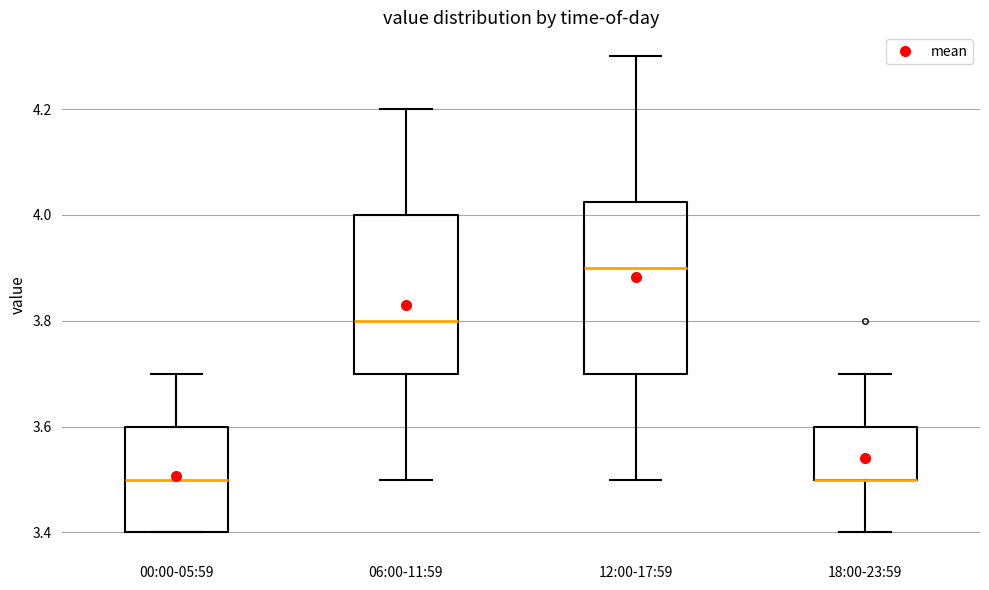

Reading left to right, transcribe this box plot: for each box, give where its median line is, the range the box spans, and where its two whiskers end, as read against the y-axis. The values are not printed on the chart, so give them approximately, as read against the axis.

00:00-05:59: median 3.50, box 3.40 to 3.60, whiskers 3.40 to 3.70
06:00-11:59: median 3.80, box 3.70 to 4.00, whiskers 3.50 to 4.20
12:00-17:59: median 3.90, box 3.70 to 4.02, whiskers 3.50 to 4.30
18:00-23:59: median 3.50 (drawn on the box's lower edge), box 3.50 to 3.60, whiskers 3.40 to 3.70